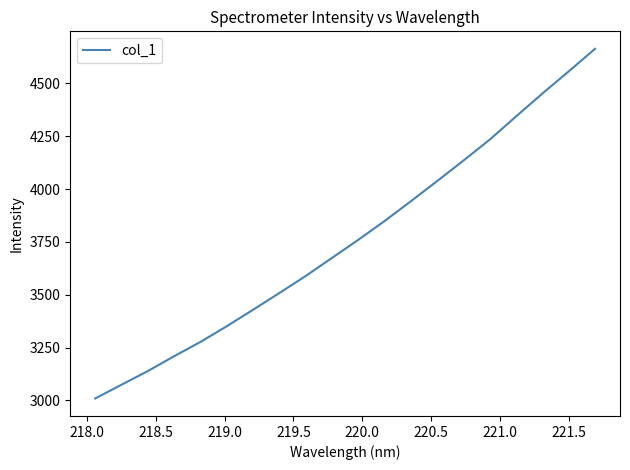

What is the difference between the maximum and minimum values?

1654.2